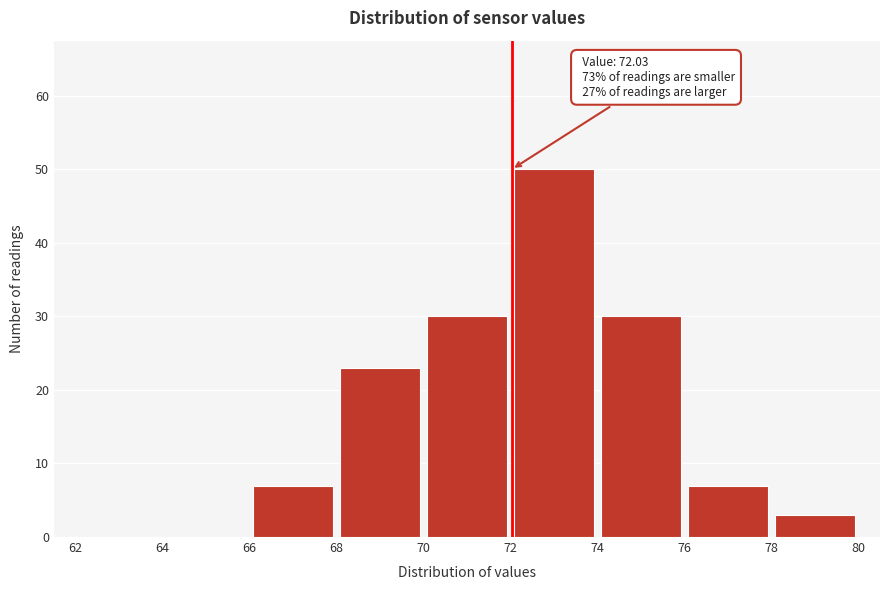

Over which range of the x-axis is the bar tallest?

72 to 74